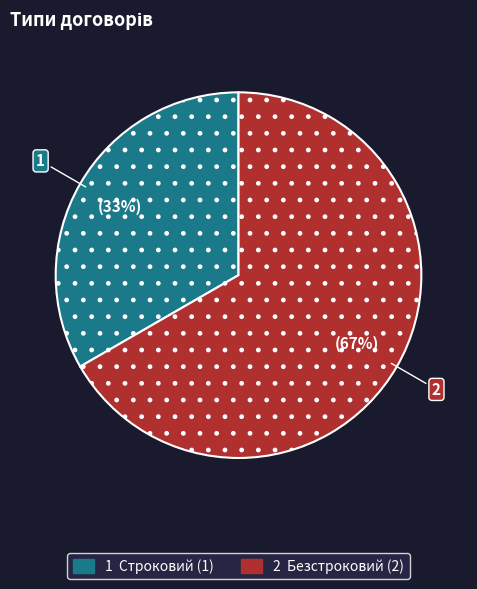

Is there any slice that represents more than half of the pie?

Yes